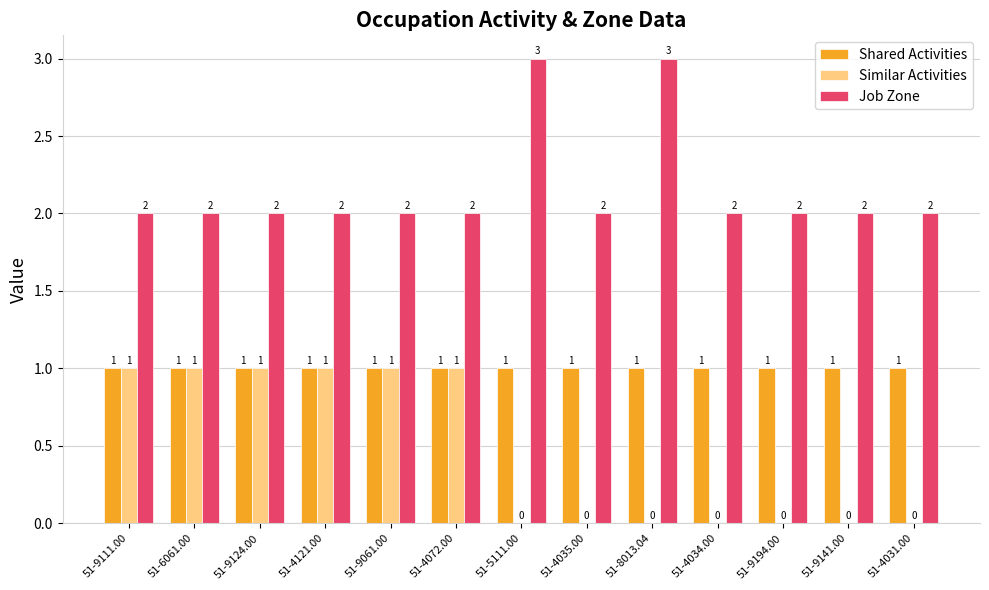

Read the Shared Activities value at 51-9061.00.

1